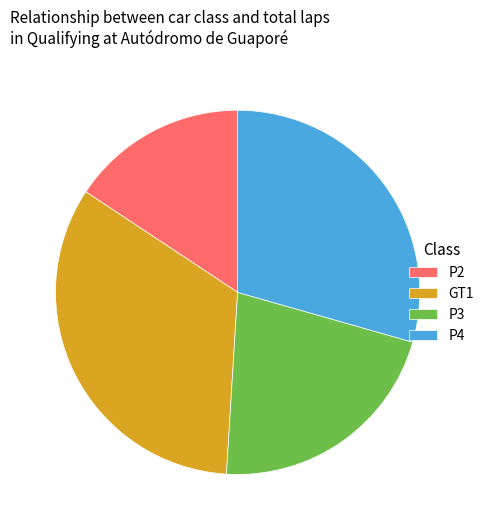

Does any single category account for the majority?

No